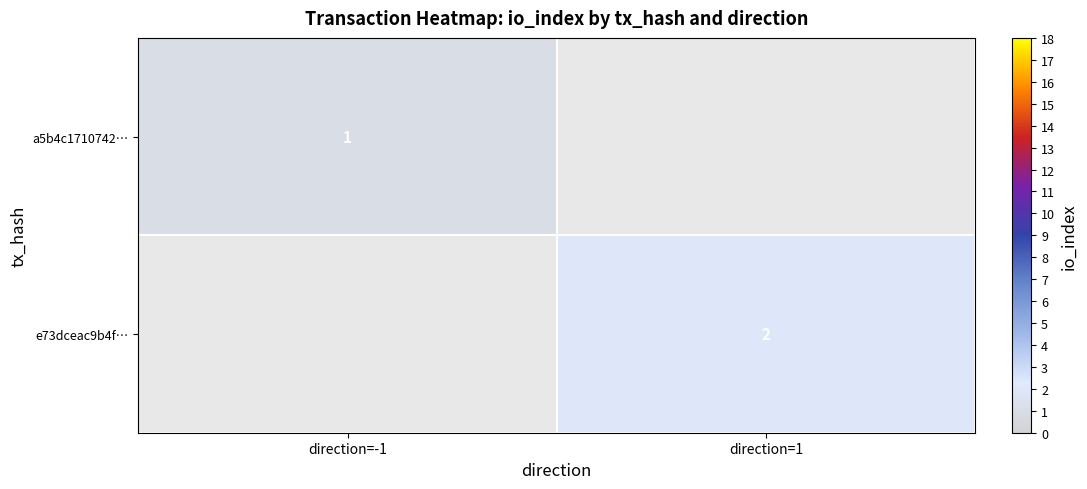

True or false: a5b4c1710742… has a value of 1 at direction=-1.

True